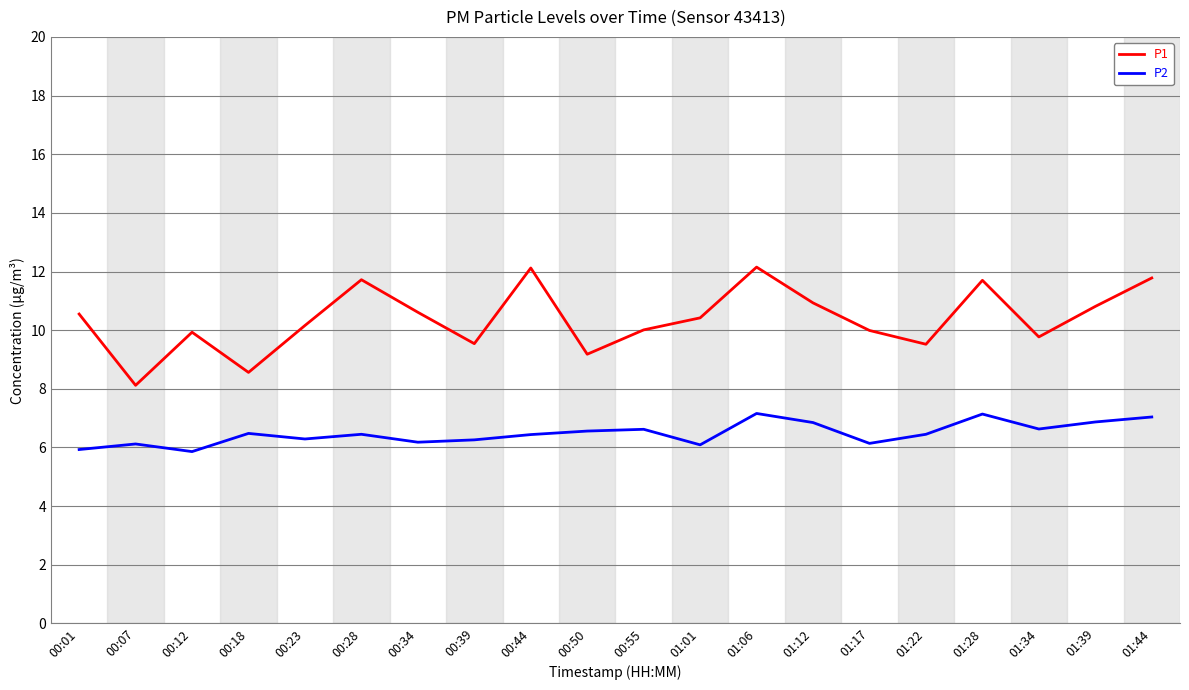

Is the value of P2 at 00:07 greater than the value of P1 at 01:01?

No